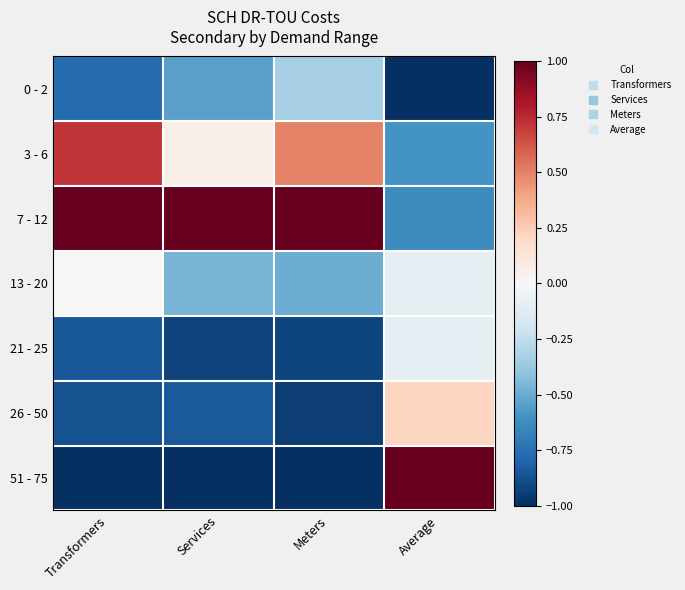

What is the spread (max minus min) of values at Transformers?

2.0